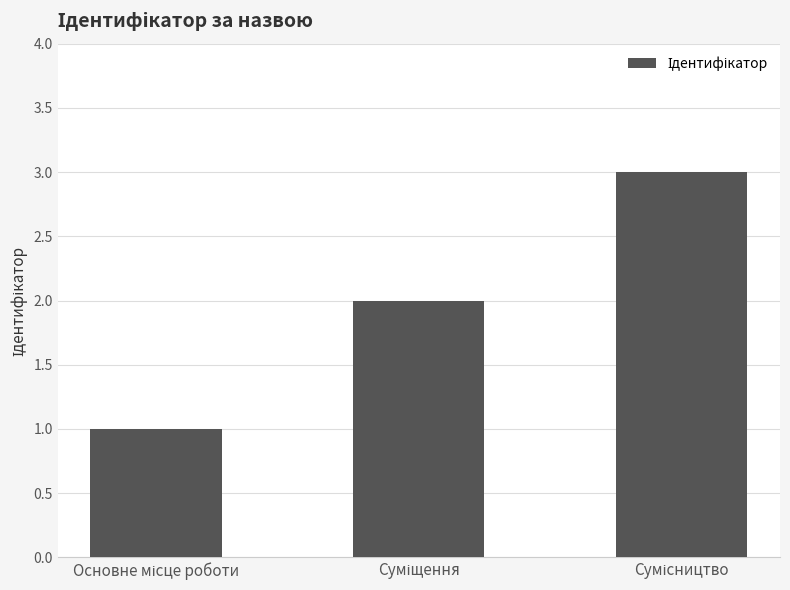

What is the sum of all values?

6